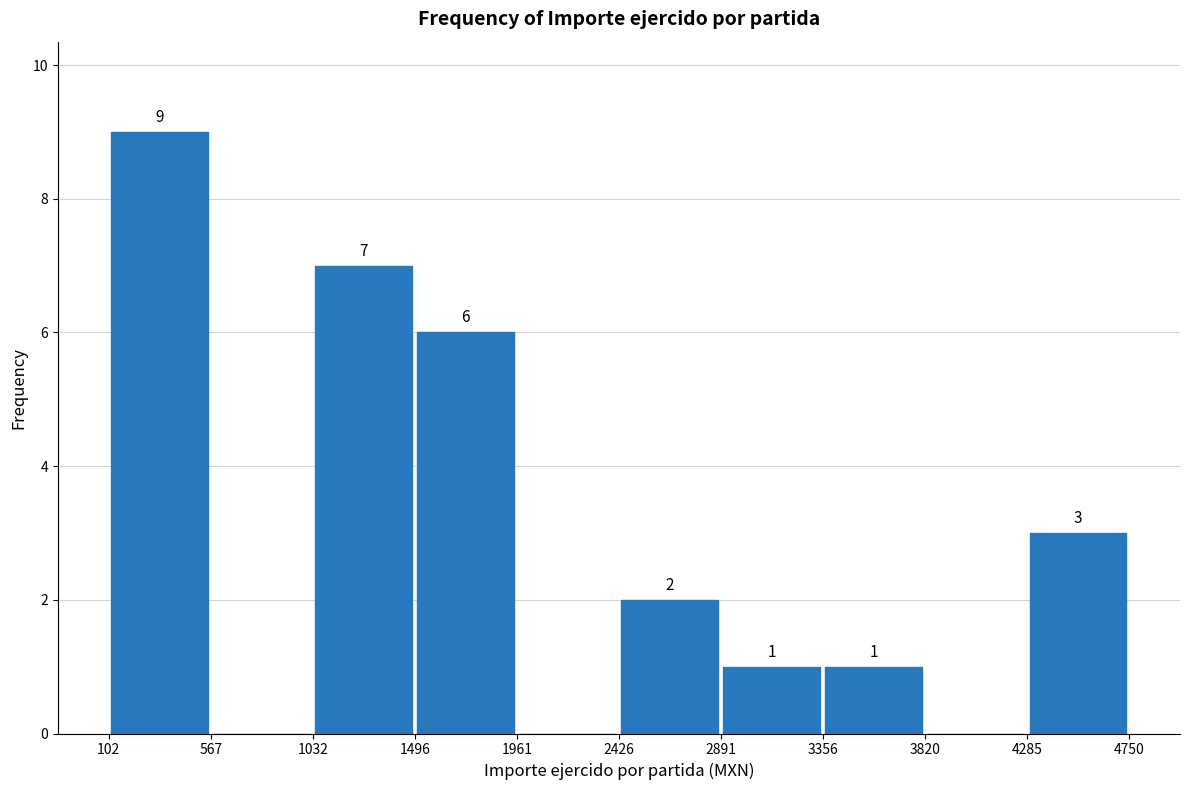

Over which range of the x-axis is the bar tallest?

102 to 567